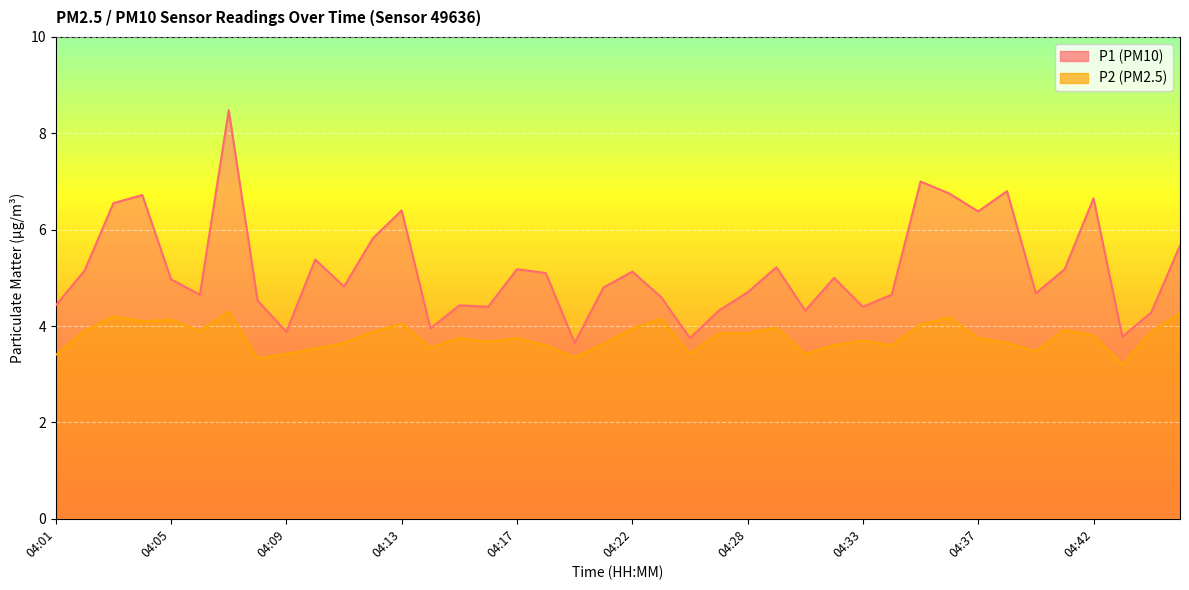

What is the difference between the maximum and minimum values in the P2 series?

1.1